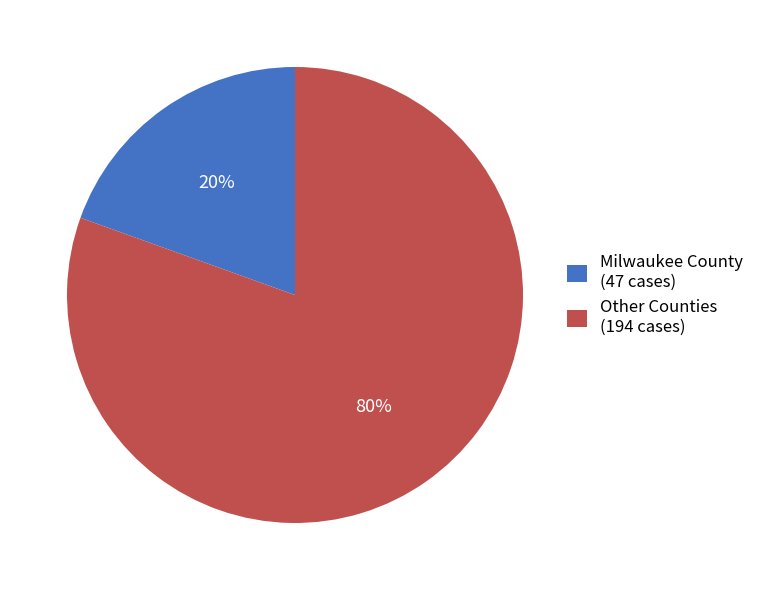

Which has a higher value, Other Counties (194 cases) or Milwaukee County (47 cases)?

Other Counties (194 cases)